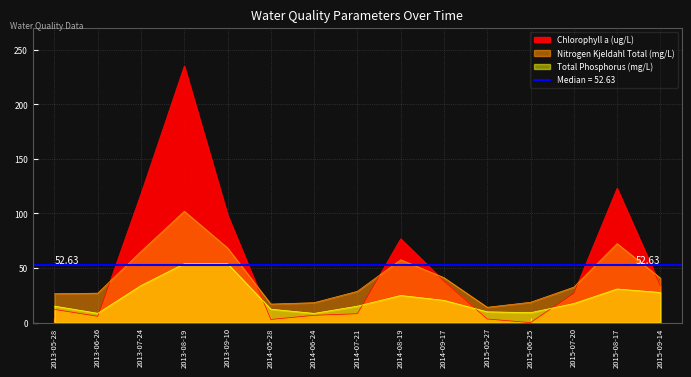

The Chlorophyll a (ug/L) series shows 118.0 at 2013-07-24. True or false?

True